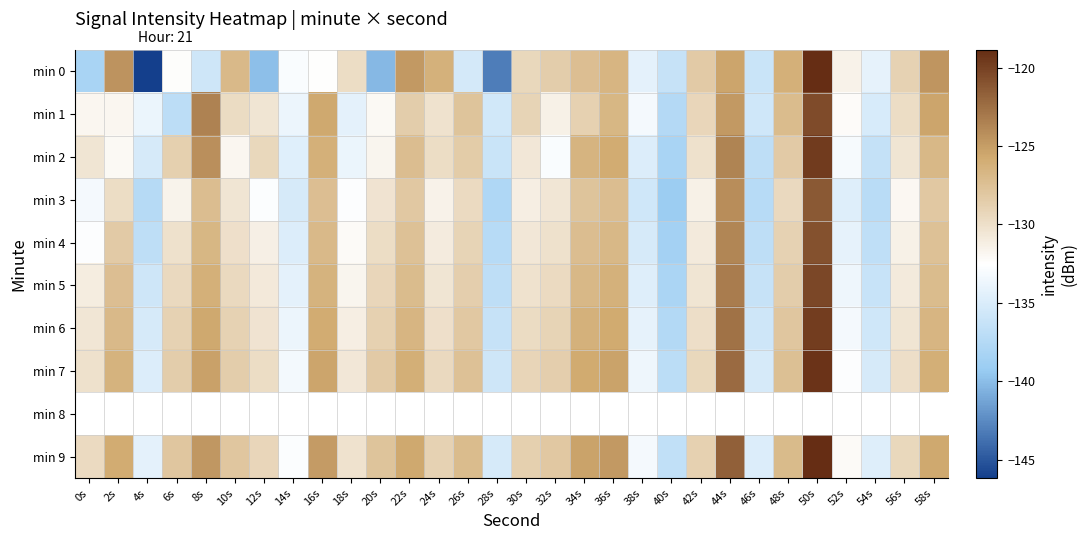

Which series has the largest total across all categories?

min 9